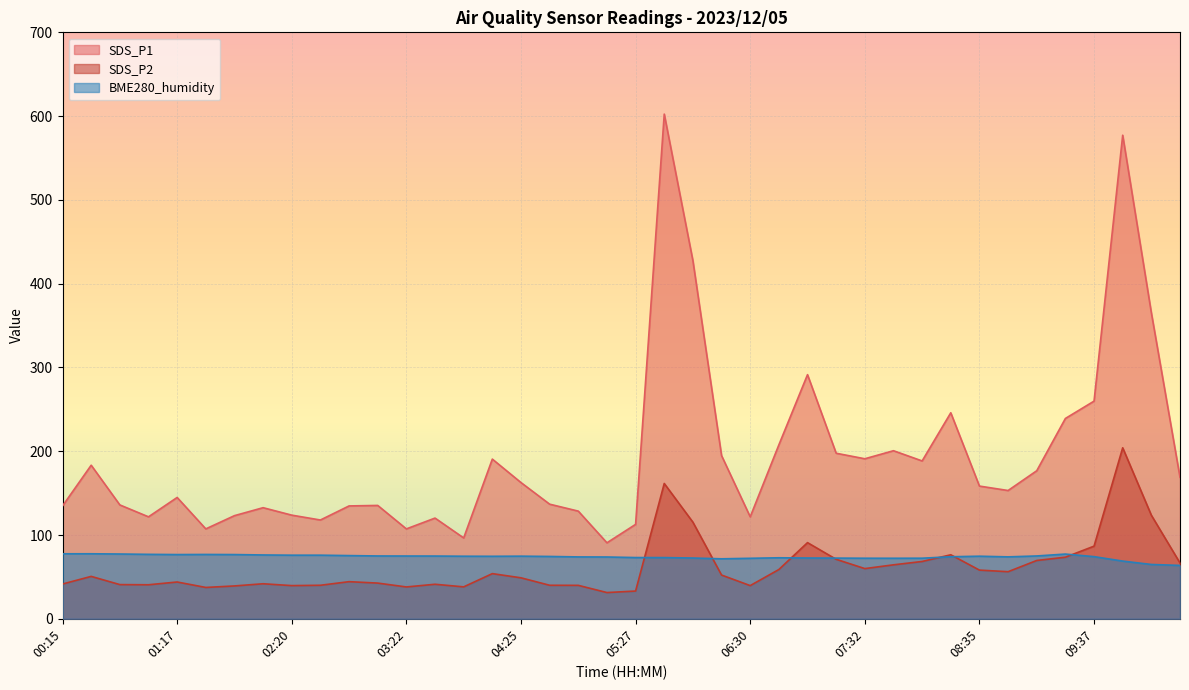

Which series has the largest total across all categories?

SDS_P1